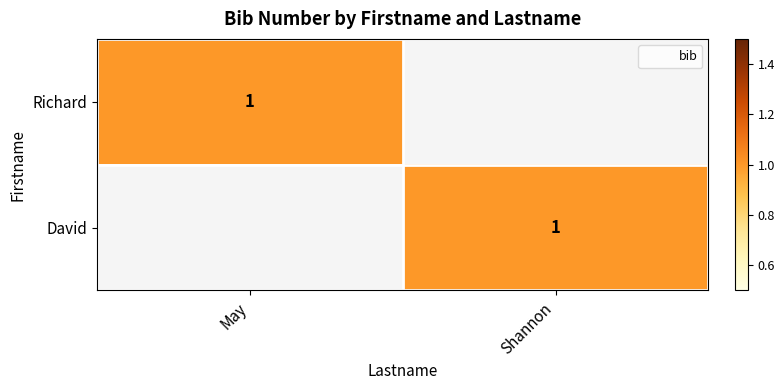

True or false: Richard has a value of 1 at May.

True